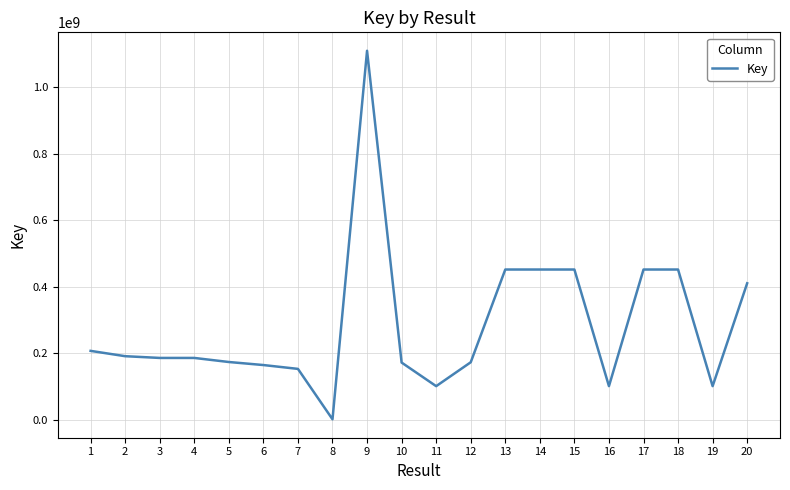

What is the change in value from 1 to 15?

+244826099